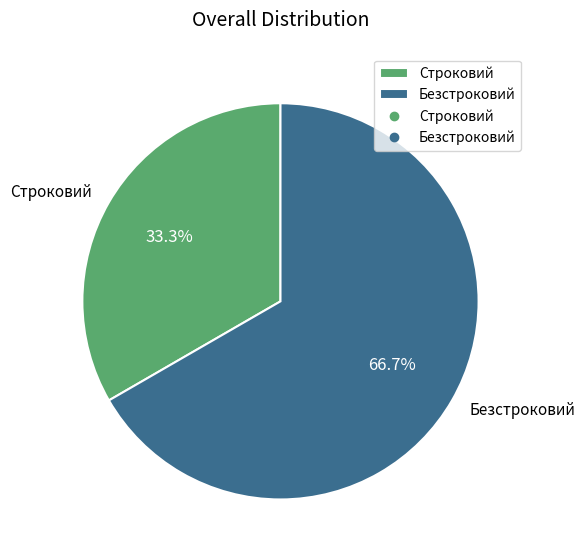

True or false: Строковий accounts for 22% of the total.

False